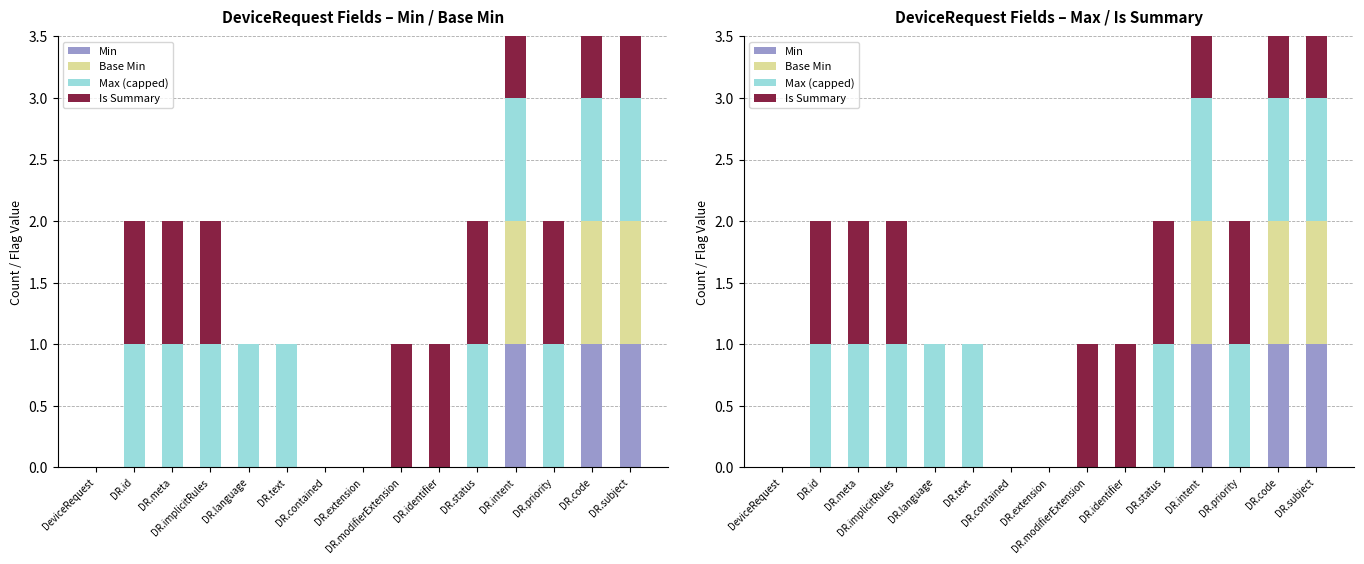

How many bars are there in each group?

4